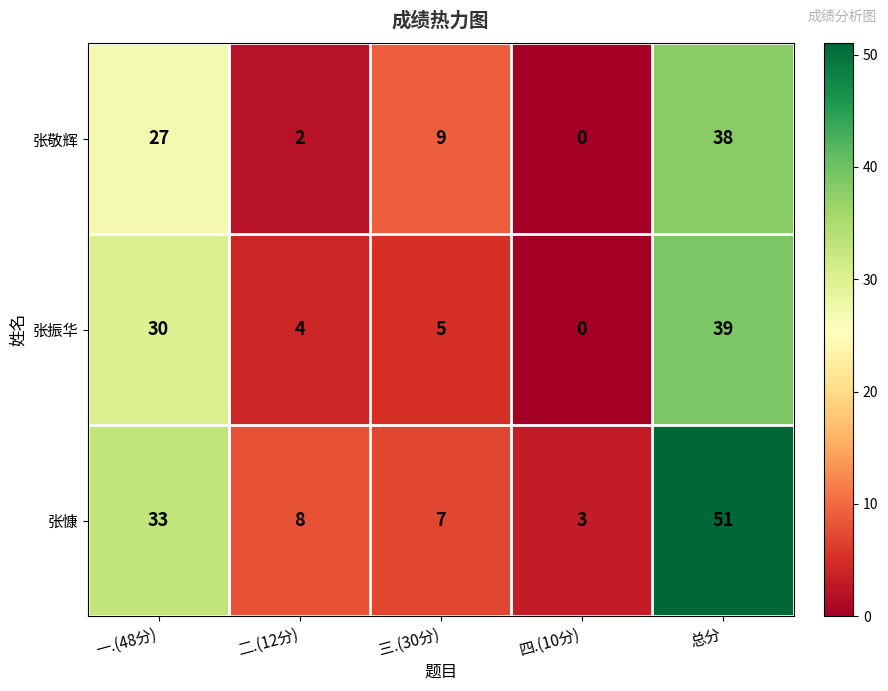

Reading left to right, list all the values displayed in this chart.

张敬辉: 27	2	9	0	38
张振华: 30	4	5	0	39
张慷: 33	8	7	3	51